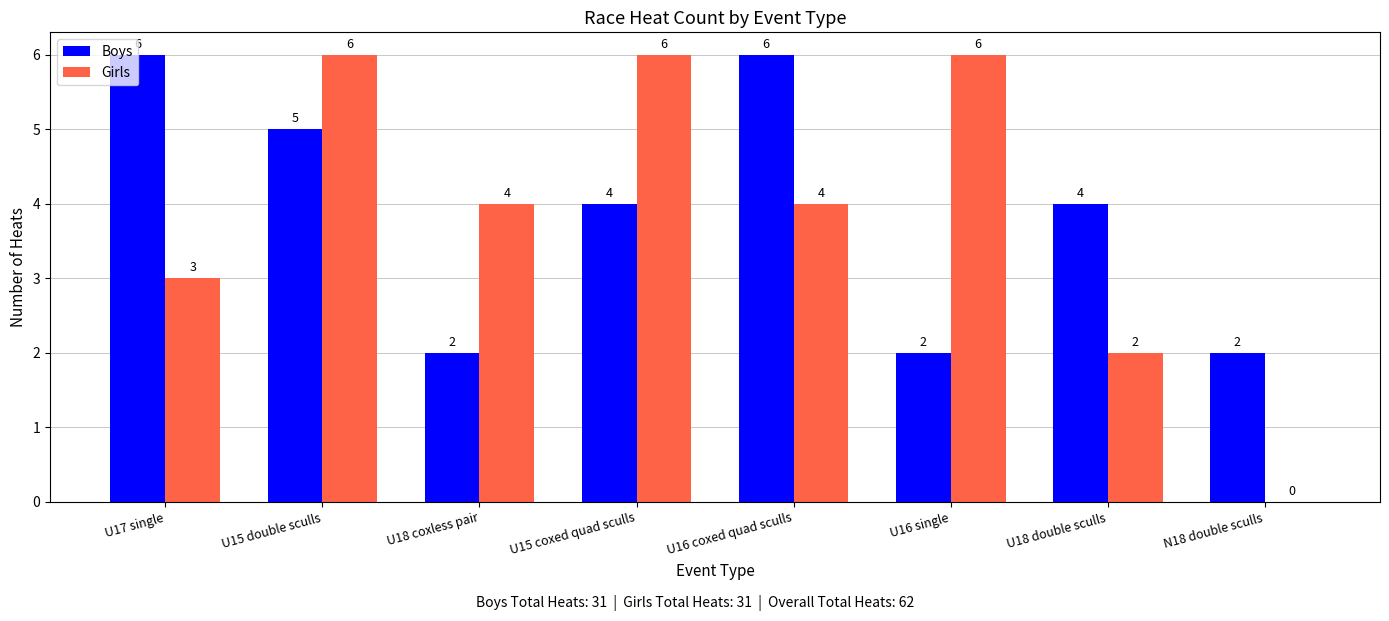

What is the maximum value for Girls?

6